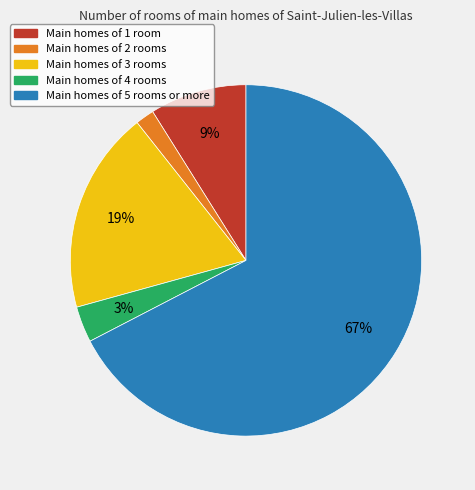

To the nearest percent, what is the average slice percentage?

20%